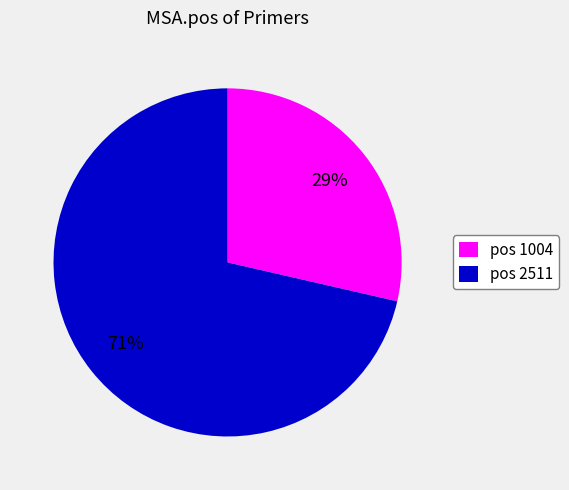

Which slice is the largest?

pos 2511